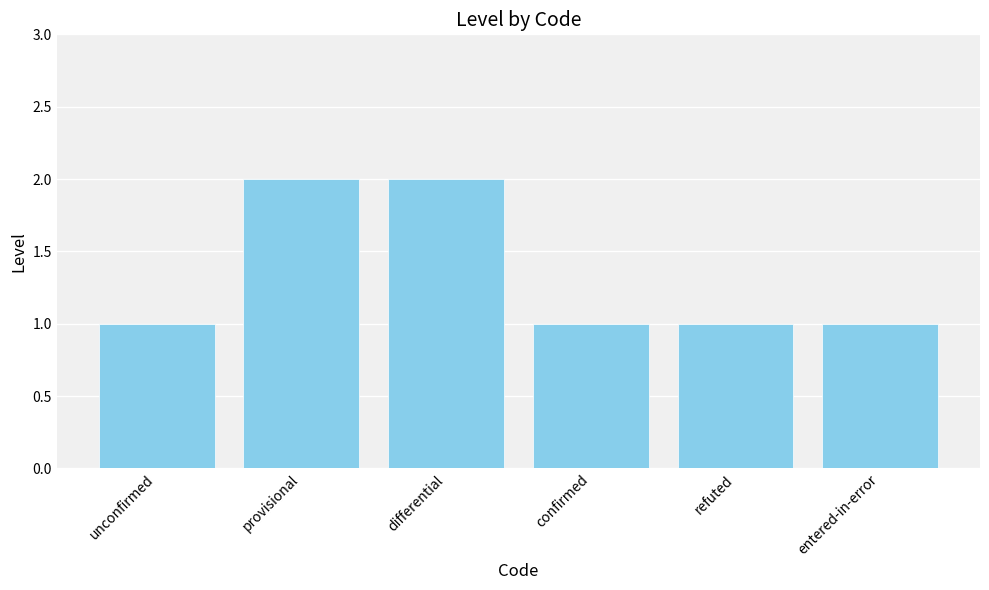

What is the maximum value shown in the chart?

2